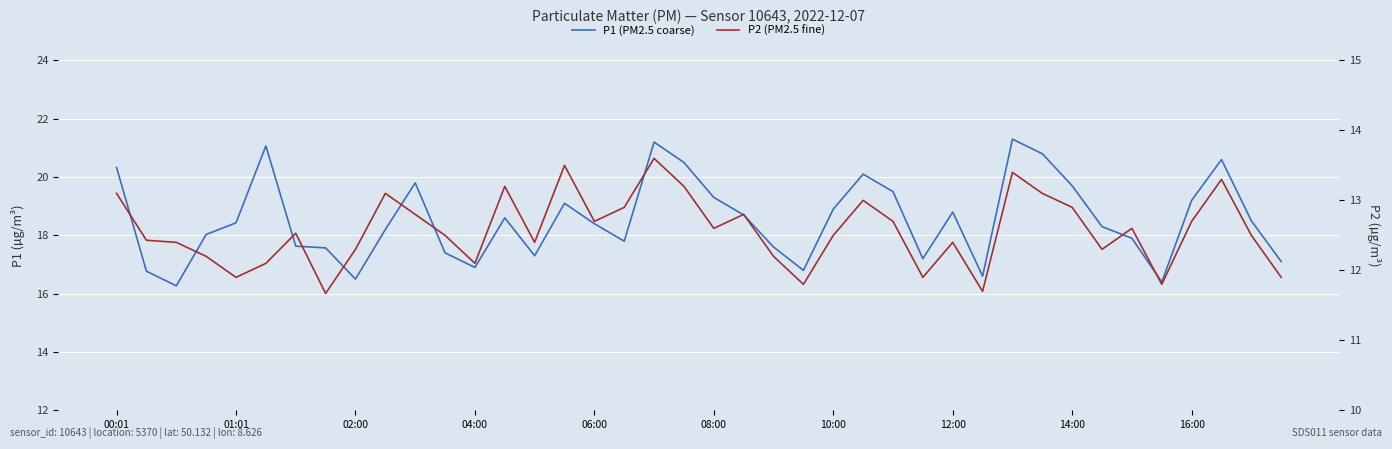

How many distinct data groups are displayed?

2